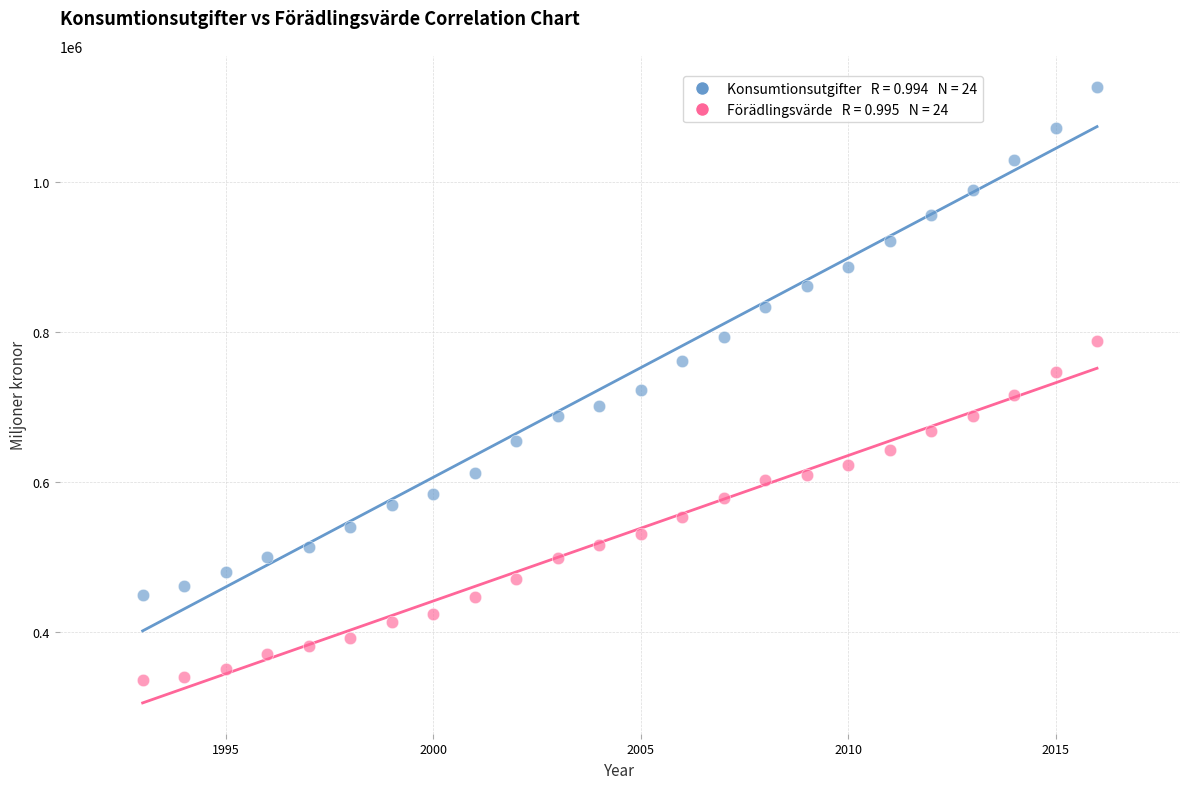

Across all data points, what is the range of Y values (max minus min)?

790159